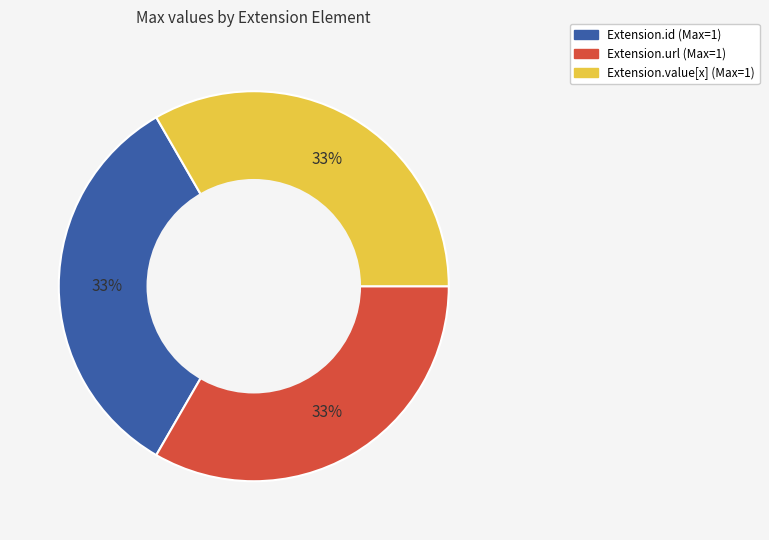

Count the number of slices in the pie.

3